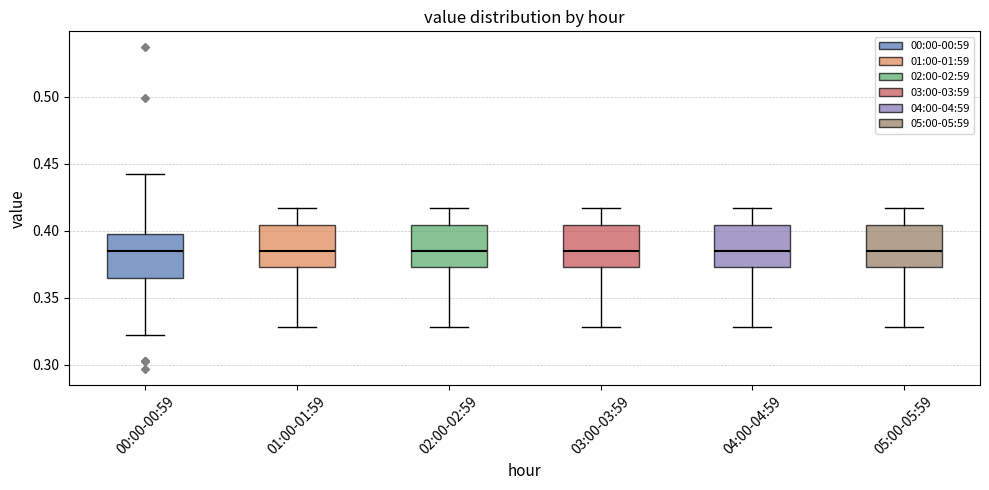

Reading left to right, transcribe this box plot: for each box, give where its median line is, the range the box spans, and where its two whiskers end, as read against the y-axis. The values are not printed on the chart, so give them approximately, as read against the axis.

00:00-00:59: median 0.385, box 0.365 to 0.400, whiskers 0.320 to 0.440
01:00-01:59: median 0.385, box 0.375 to 0.405, whiskers 0.330 to 0.415
02:00-02:59: median 0.385, box 0.375 to 0.405, whiskers 0.330 to 0.415
03:00-03:59: median 0.385, box 0.375 to 0.405, whiskers 0.330 to 0.415
04:00-04:59: median 0.385, box 0.375 to 0.405, whiskers 0.330 to 0.415
05:00-05:59: median 0.385, box 0.375 to 0.405, whiskers 0.330 to 0.415